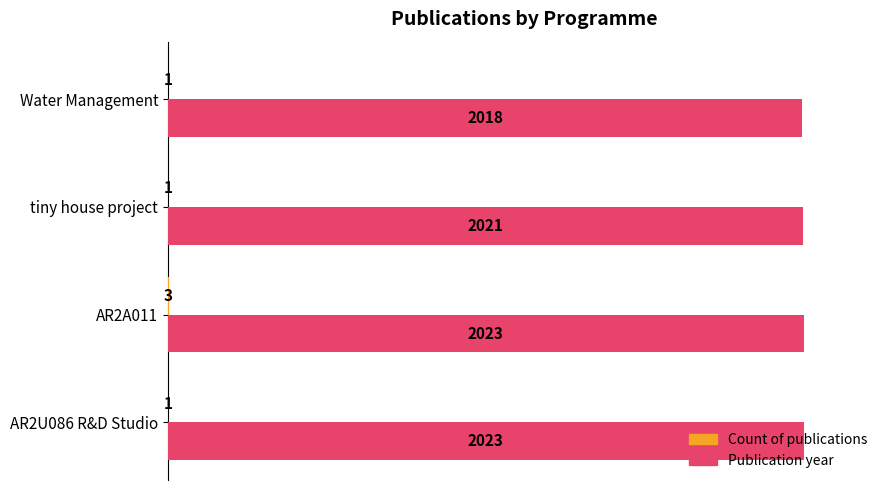

Count the number of categories in the chart.

4